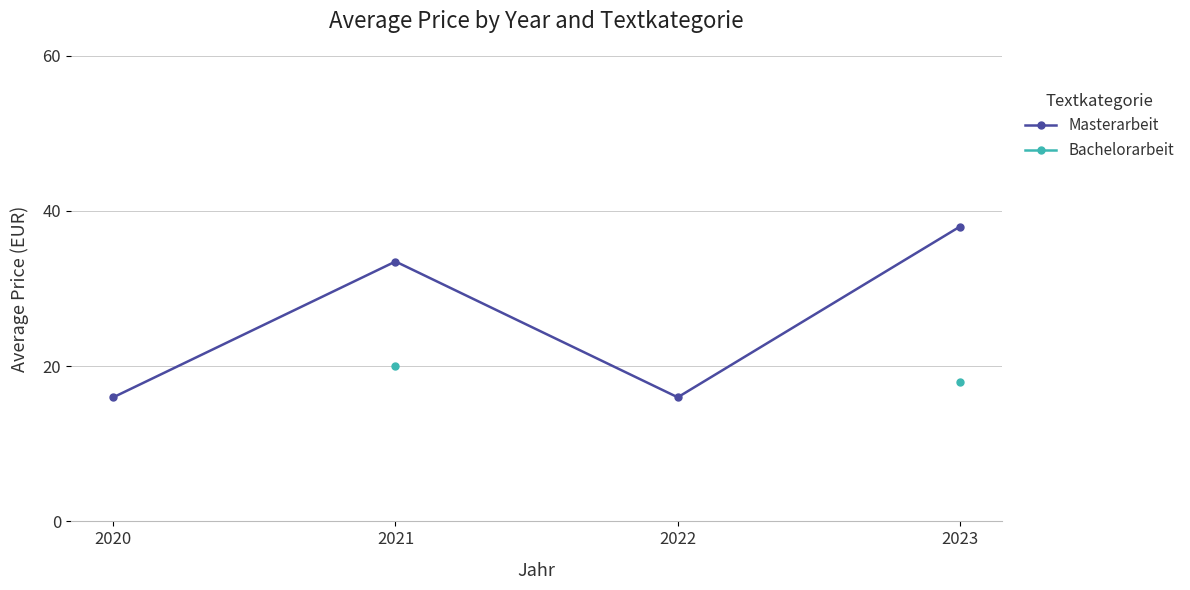

The Masterarbeit series shows 54.4 at 2023. True or false?

False